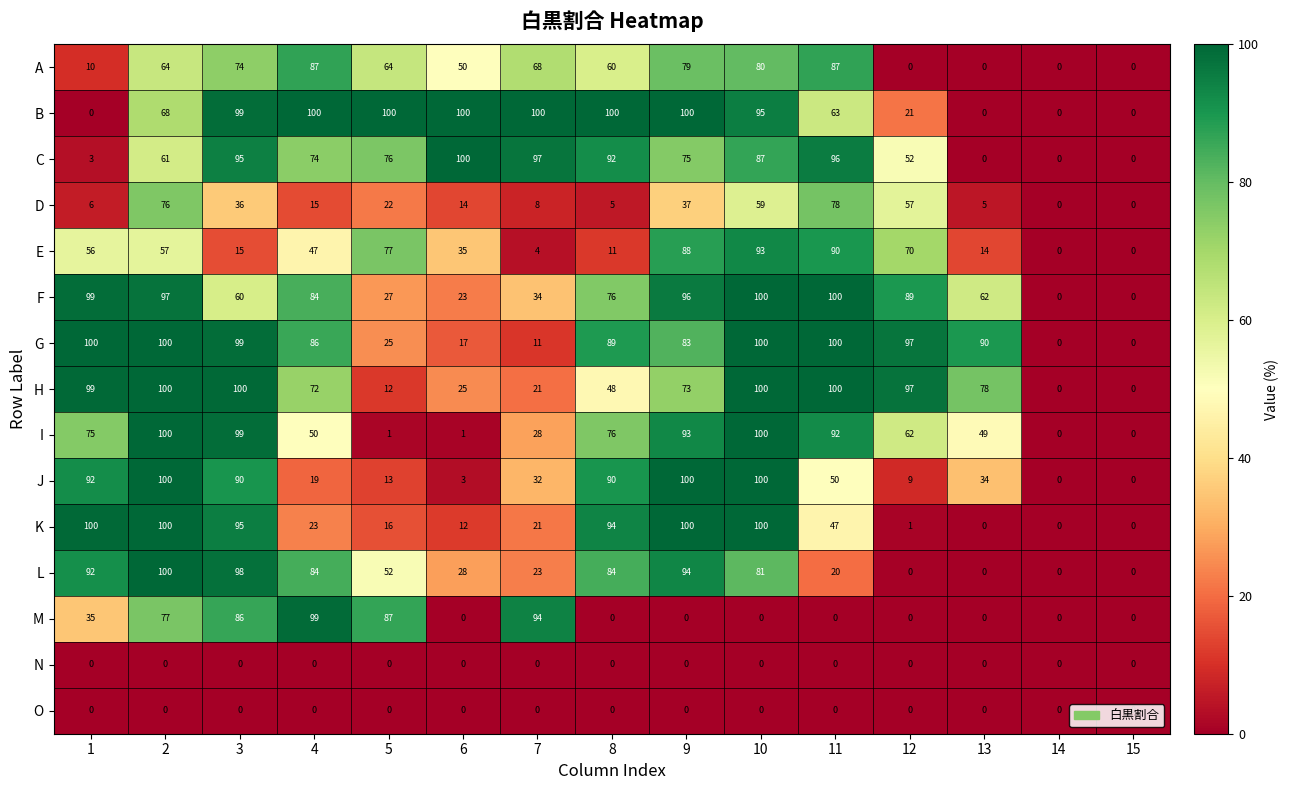

What is the sum of all M values?

478